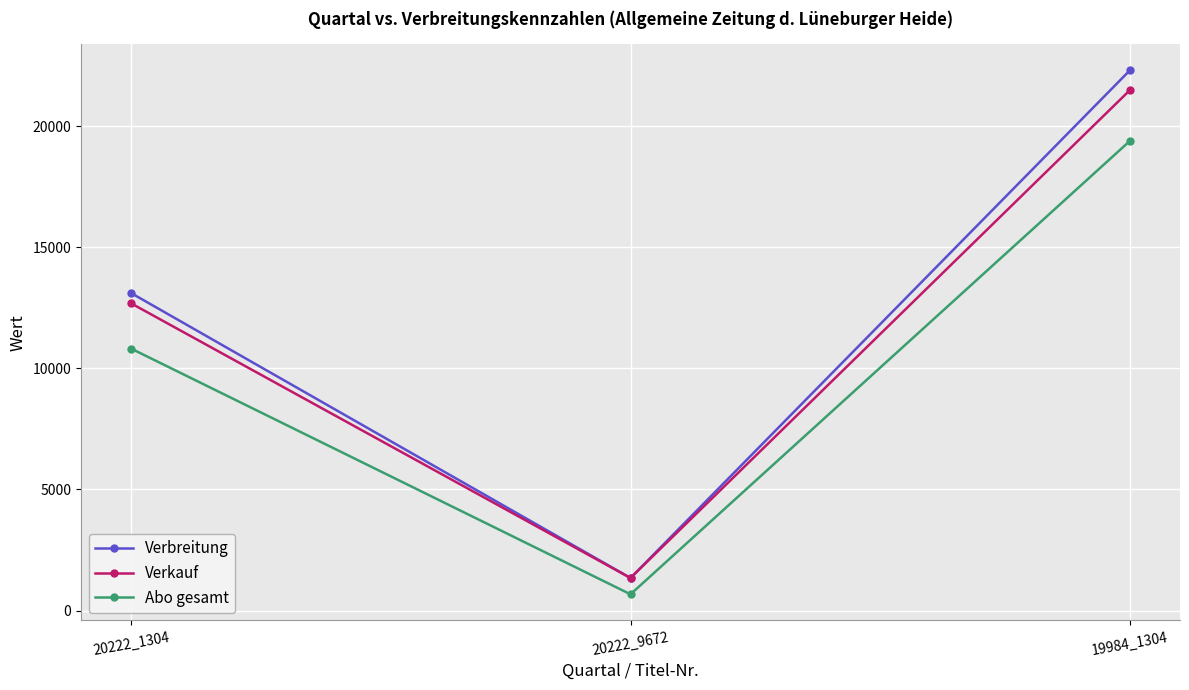

Count the Verbreitung values in the range 1346 to 22305.

3